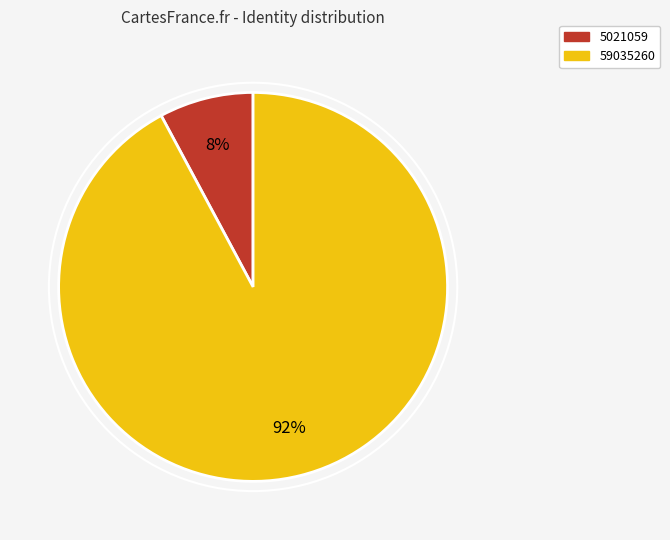

To the nearest percent, what portion does 5021059 represent?

8%